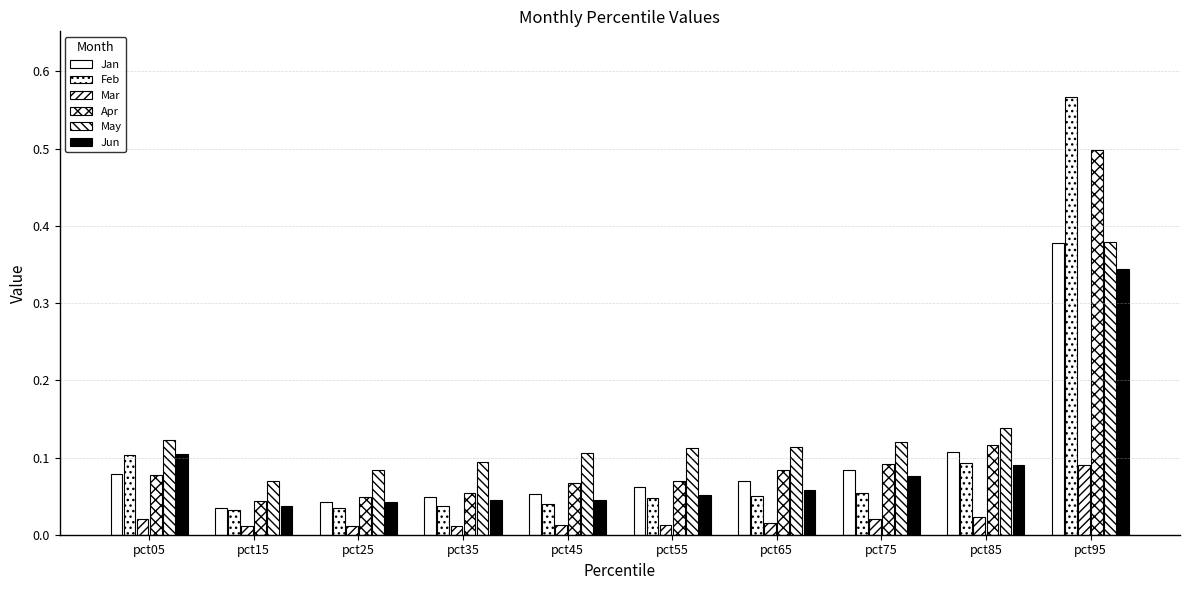

How many Mar values are between 0 and 1?

10